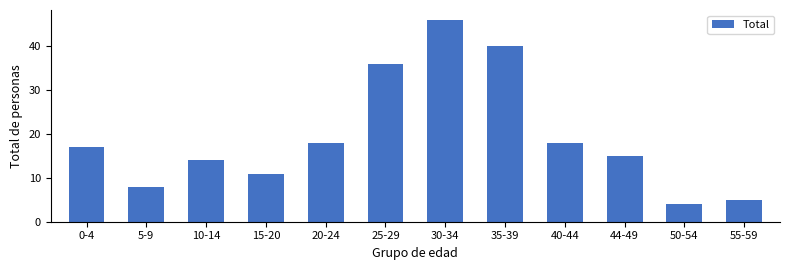

What is the maximum value shown in the chart?

46